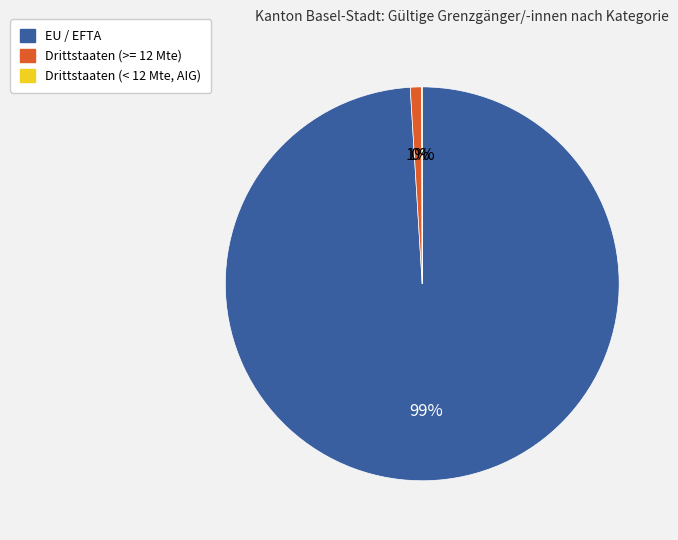

To the nearest percent, what is the average slice percentage?

33%